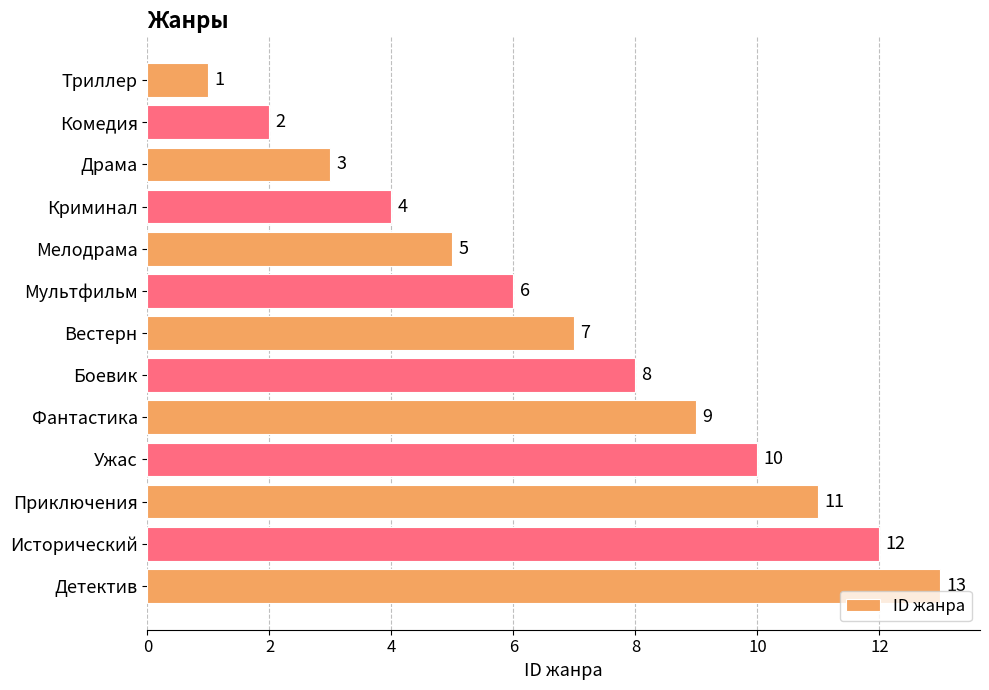

Are the bars horizontal?

Yes